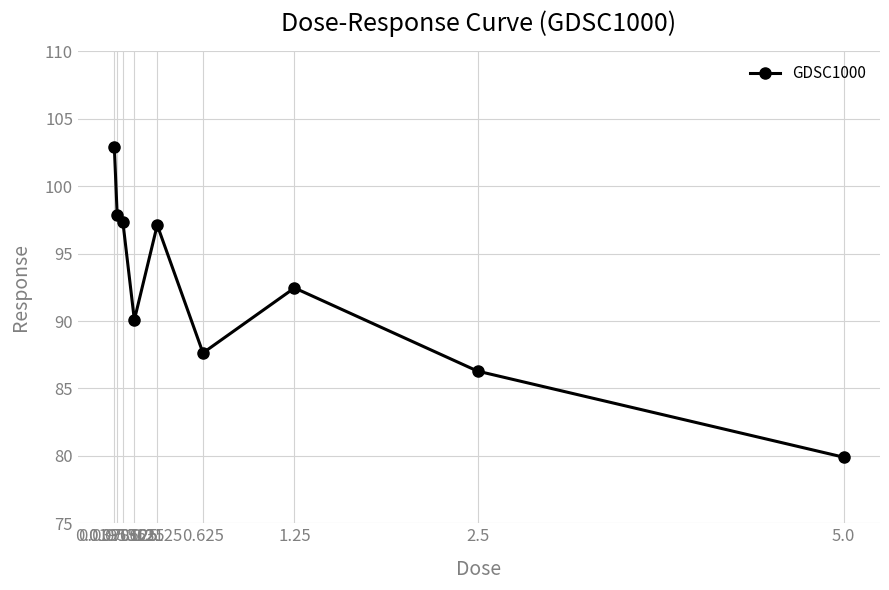

What position from the left is 0.078125?

3